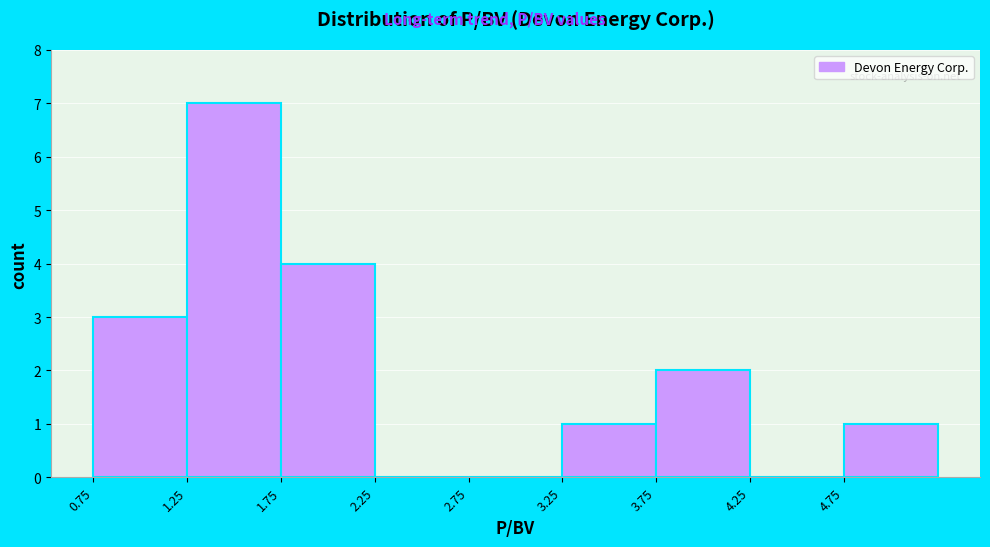

How tall is the bar that spans 3.25 to 3.75 on the x-axis? The values are not printed on the chart, so give them approximately, as read against the axis.

1